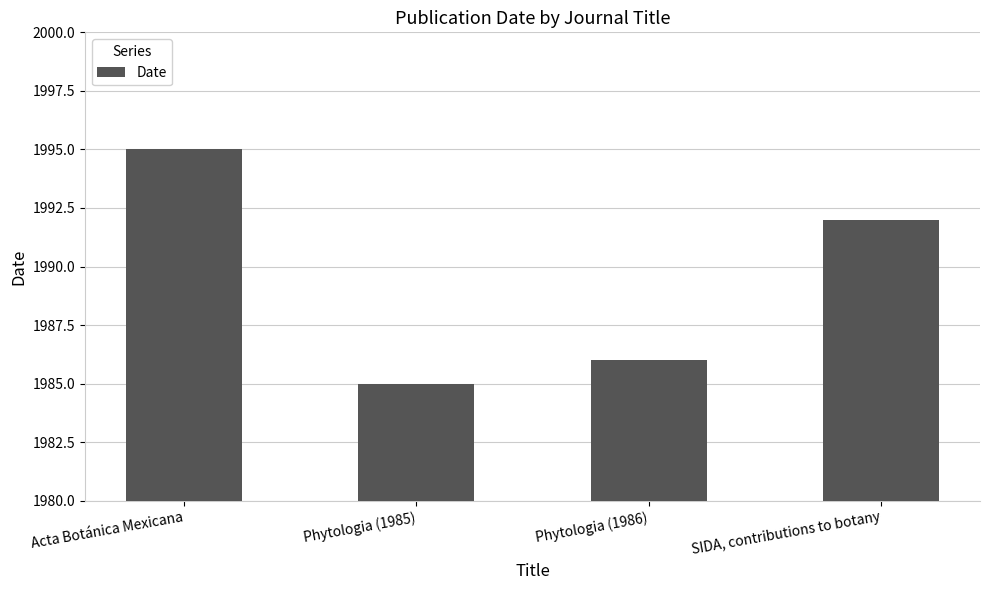

How many data points are less than 1992?

2